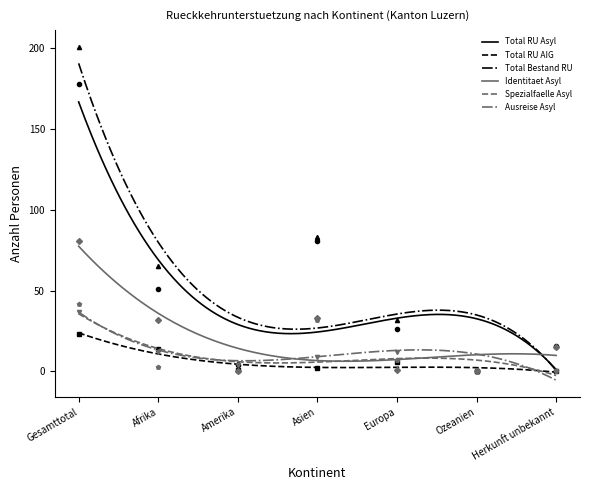

At how many categories does at least one series exceed 74?

2